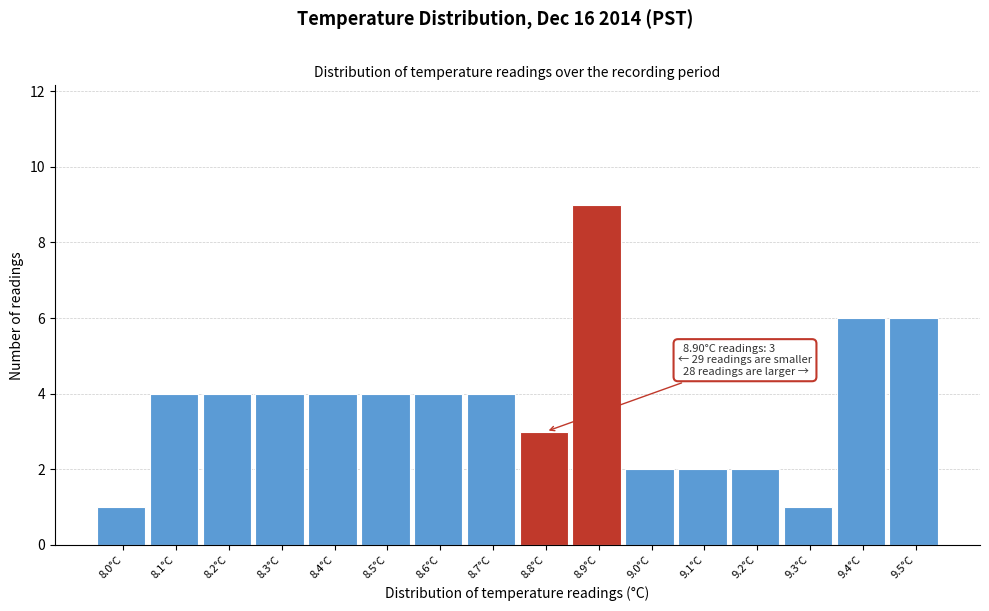

Reading left to right, extract all data points from this chart.

8.0°C=1	8.1°C=4	8.2°C=4	8.3°C=4	8.4°C=4	8.5°C=4	8.6°C=4	8.7°C=4	8.8°C=3	8.9°C=9	9.0°C=2	9.1°C=2	9.2°C=2	9.3°C=1	9.4°C=6	9.5°C=6